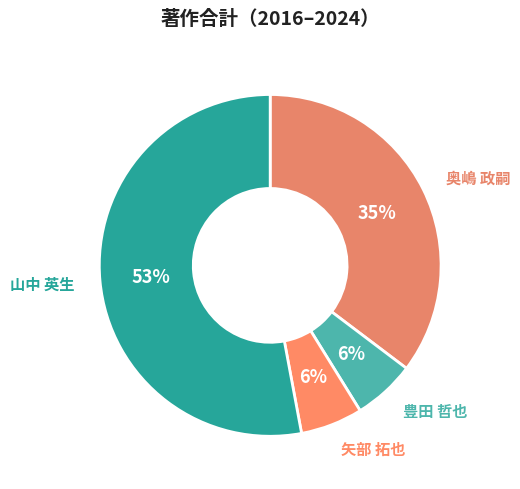

How many segments does this pie chart have?

4